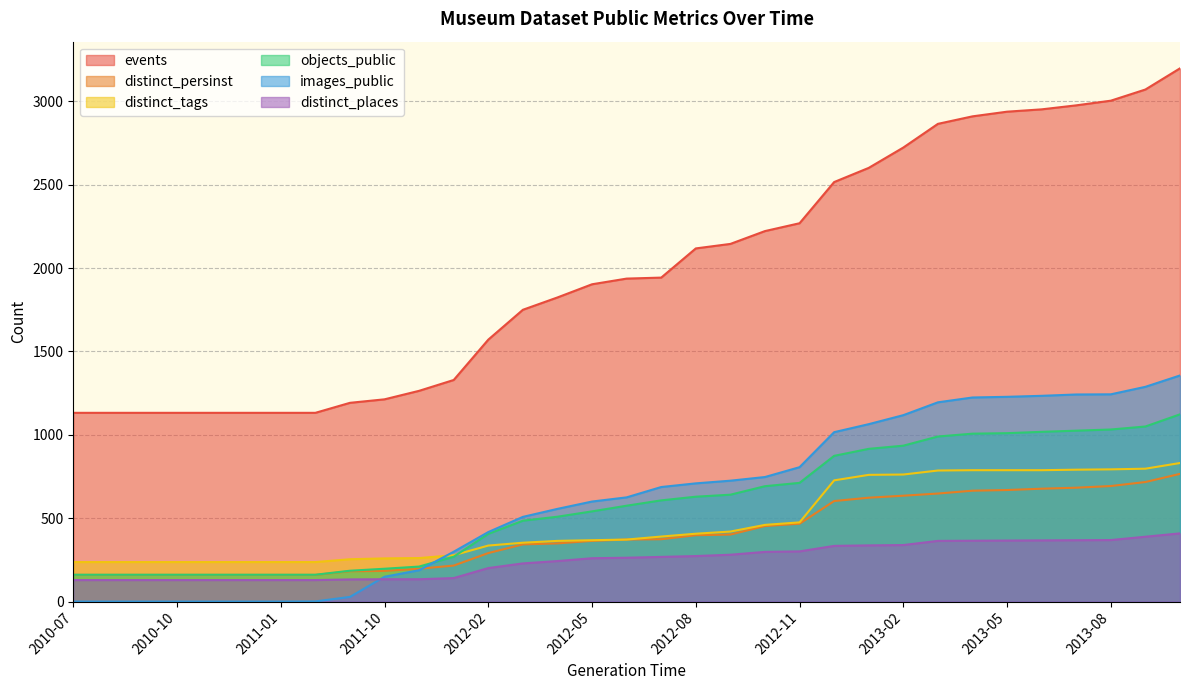

Which label corresponds to the smallest value in the chart?

2010-07